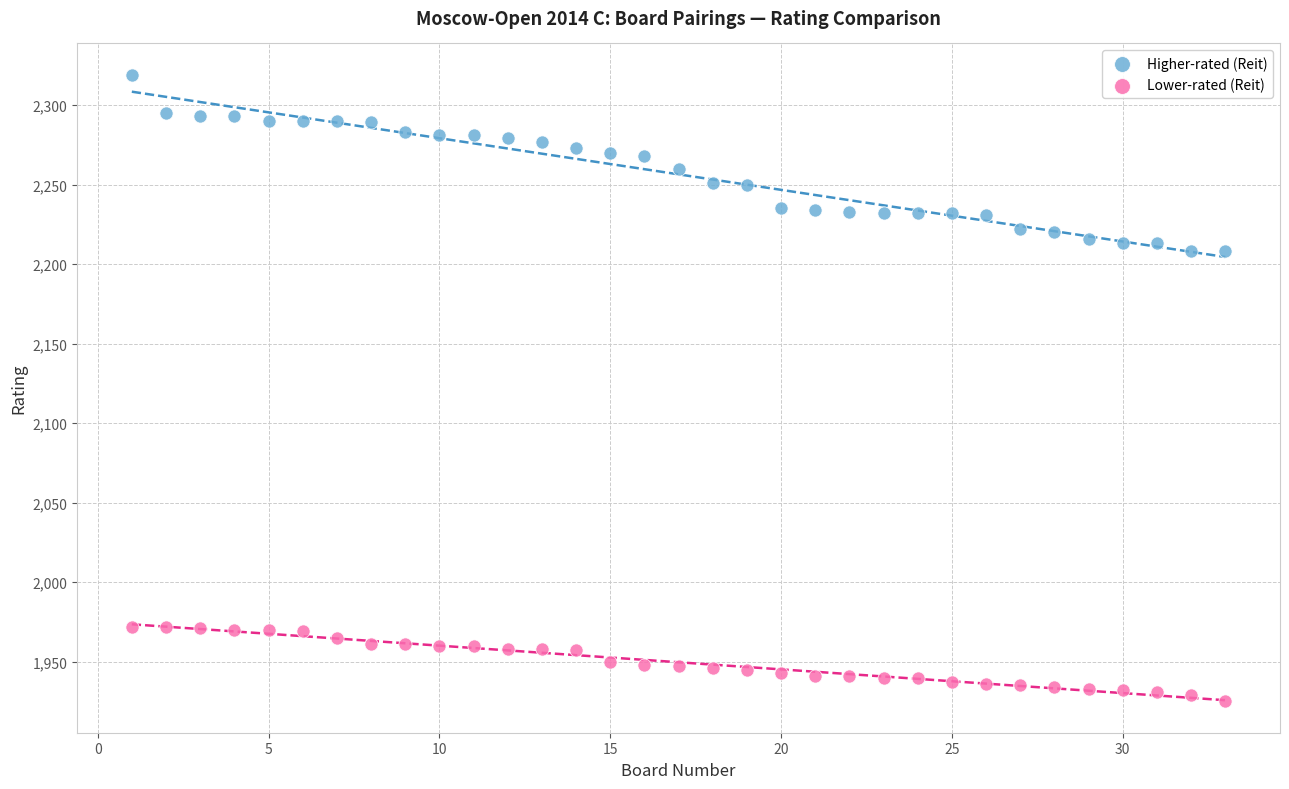

Across all data points, what is the range of Y values (max minus min)?

394